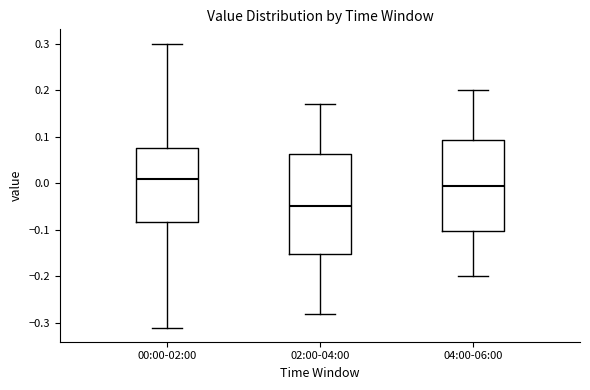

Comparing the boxes themselves (not the whiskers), which one is the tallest?

02:00-04:00